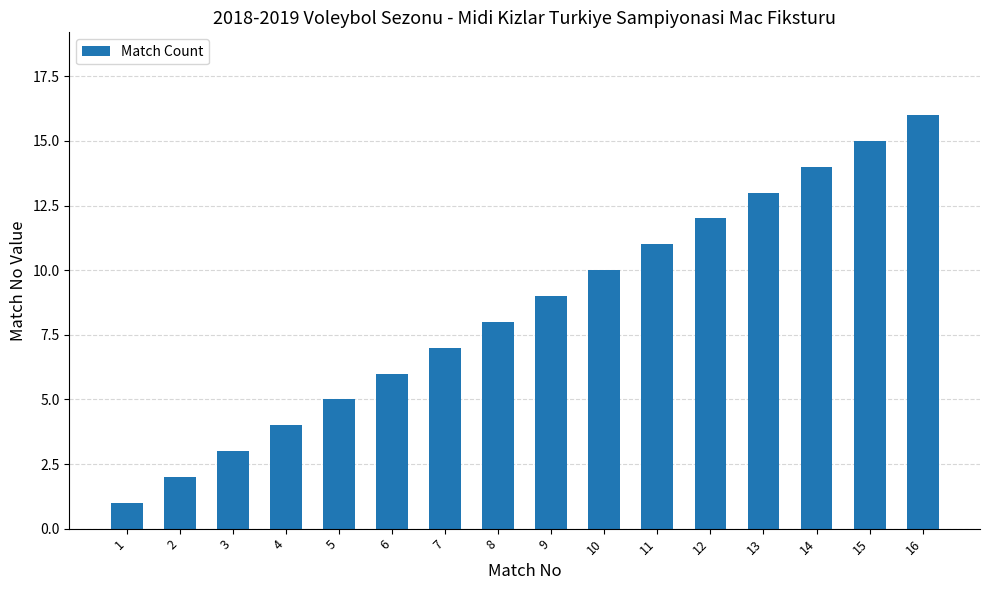

Reading left to right, what are all the values shown in this chart?

1	2	3	4	5	6	7	8	9	10	11	12	13	14	15	16